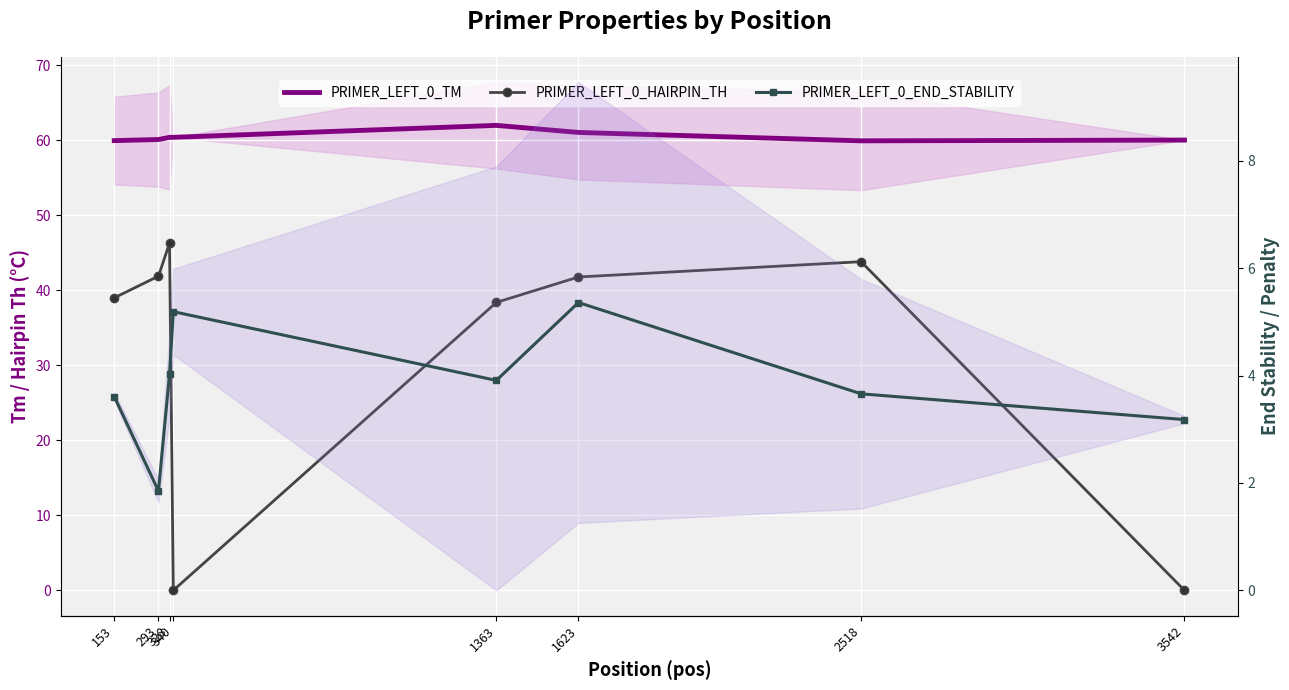

What is the approximate value of PRIMER_LEFT_0_END_STABILITY at 328?

4.0